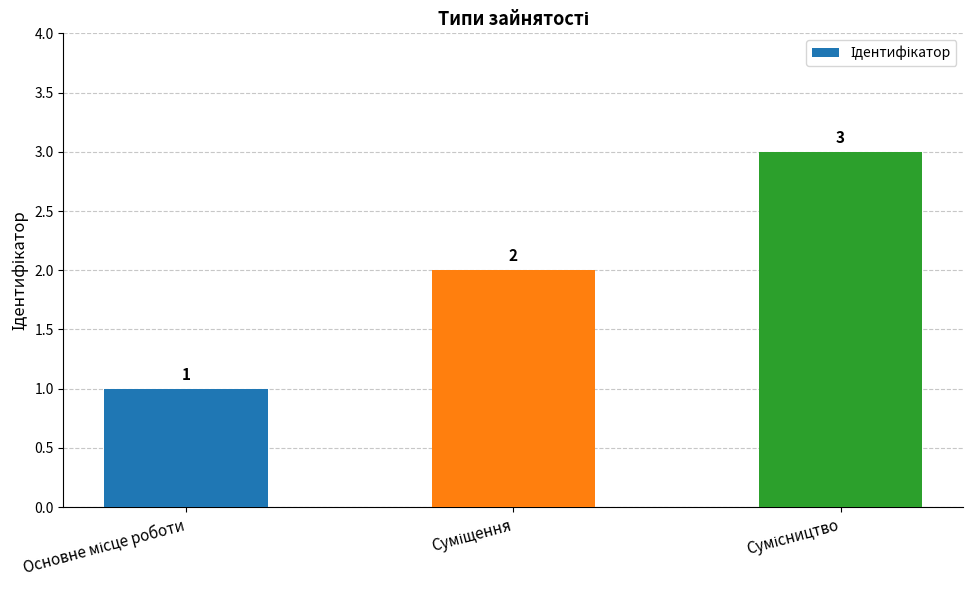

What is the greatest value displayed?

3